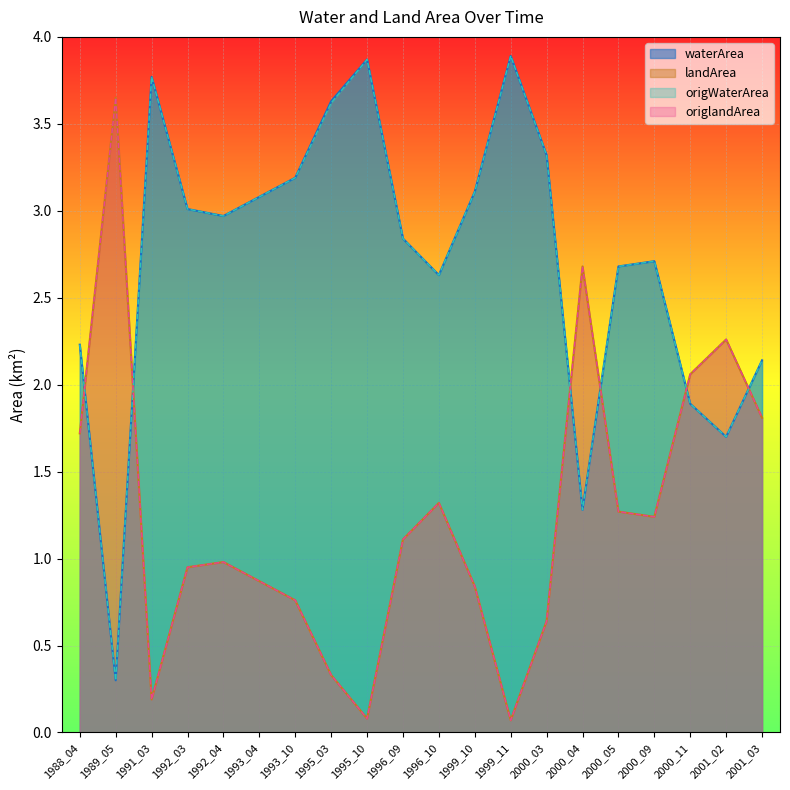

Which category has the highest value in the origWaterArea series?

1999_11